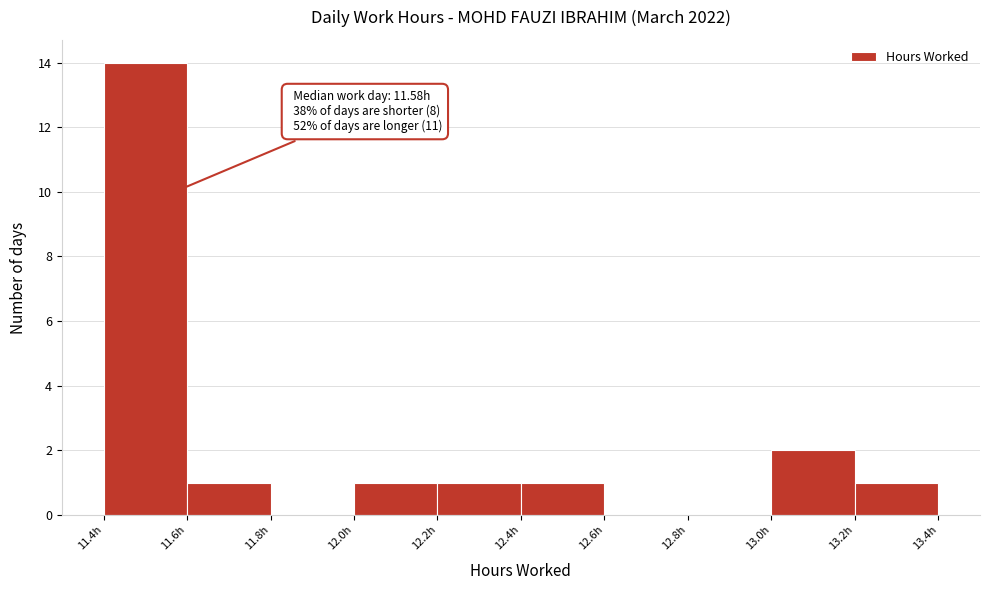

Reading left to right, transcribe all the data shown in this chart.

11.4h=14	11.6h=1	11.8h=0	12.0h=1	12.2h=1	12.4h=1	12.6h=0	12.8h=0	13.0h=2	13.2h=1